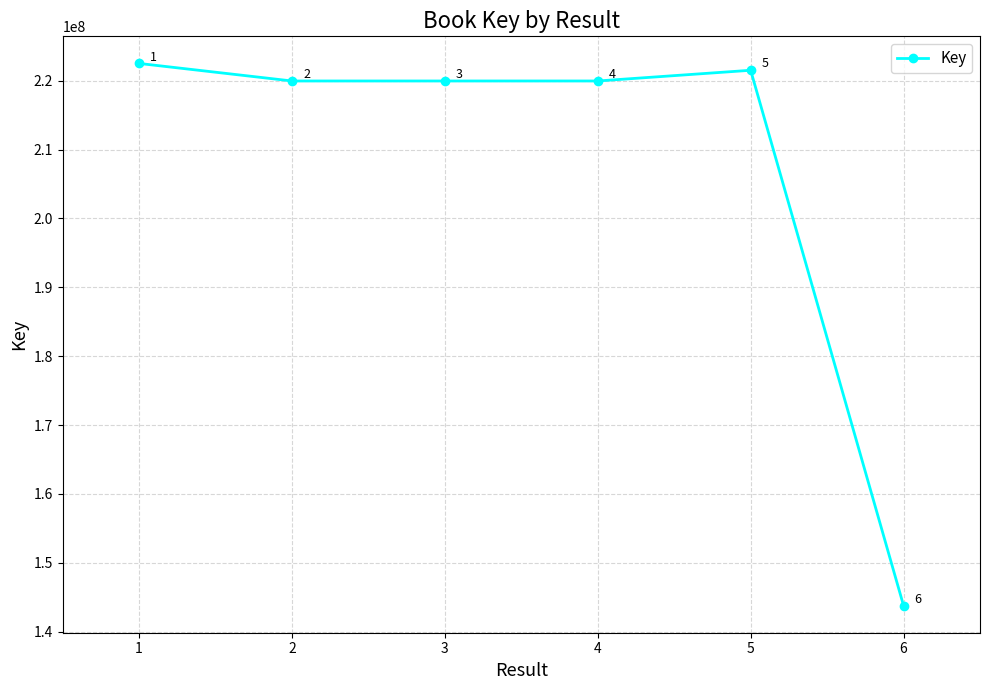

Rank the categories by value from lowest to highest.

6, 2, 3, 4, 5, 1